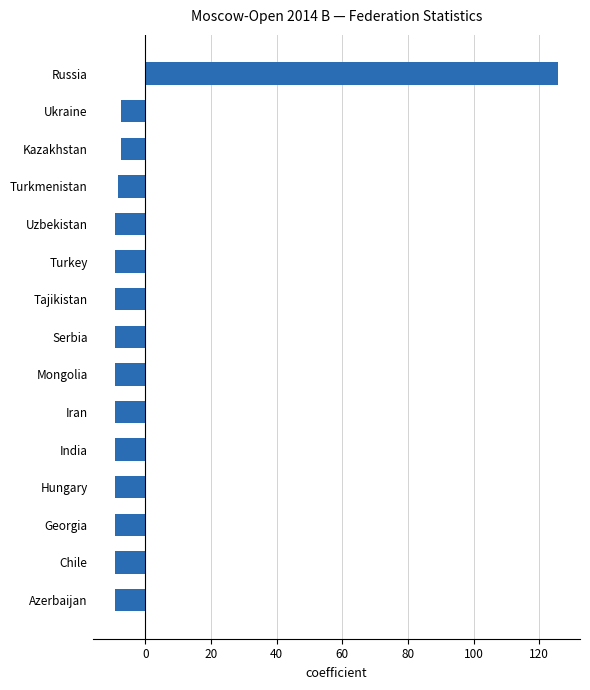

What is the difference between the second highest and second lowest values?

2.0